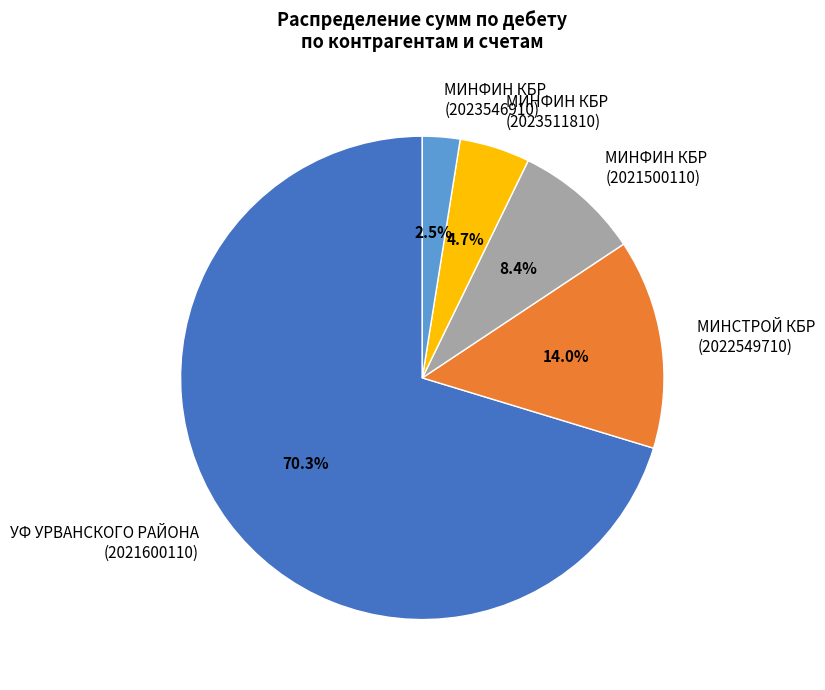

Is there a majority slice in this chart?

Yes